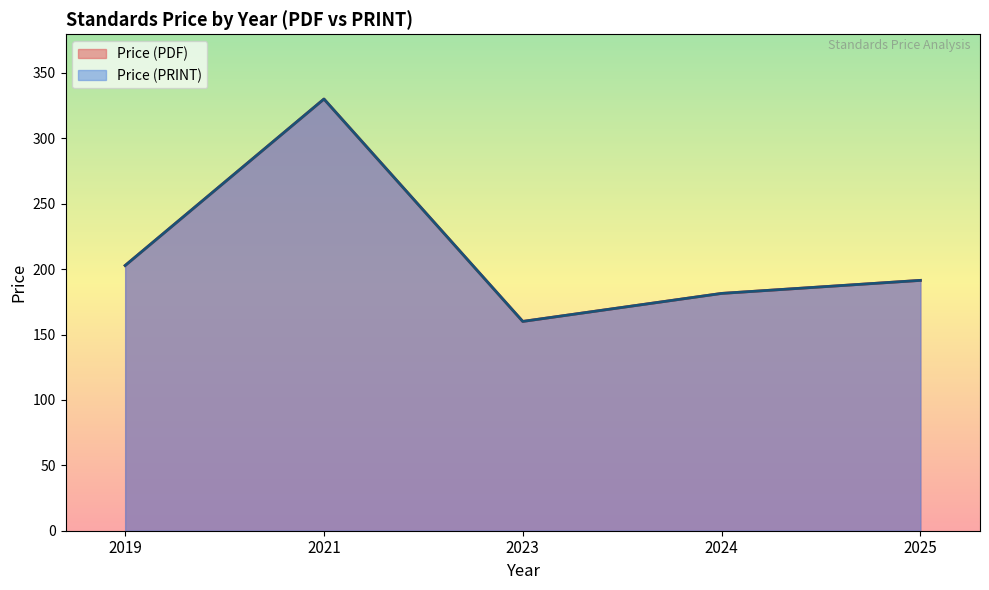

Where does the Price (PDF) series first go above 162?

2019